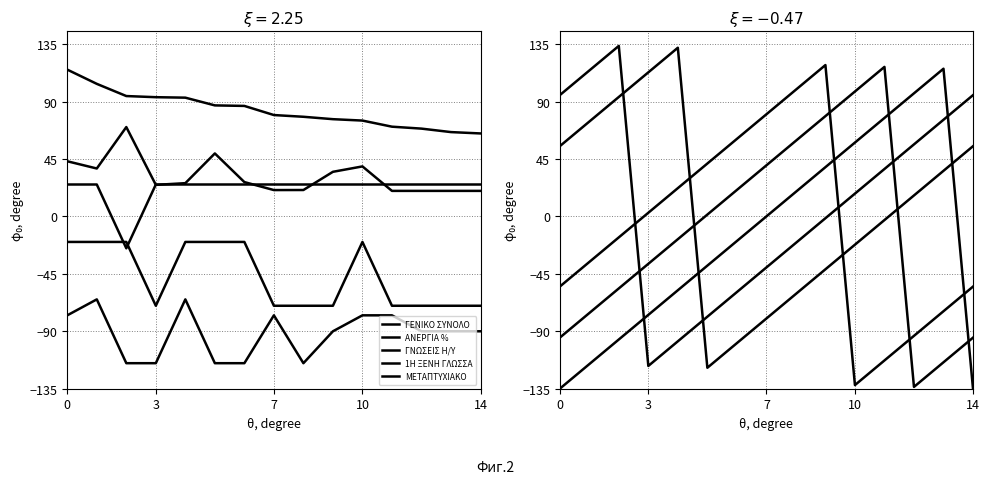

What is the value of the ΑΝΕΡΓΙΑ % point at the 4th from the left?

-117.1